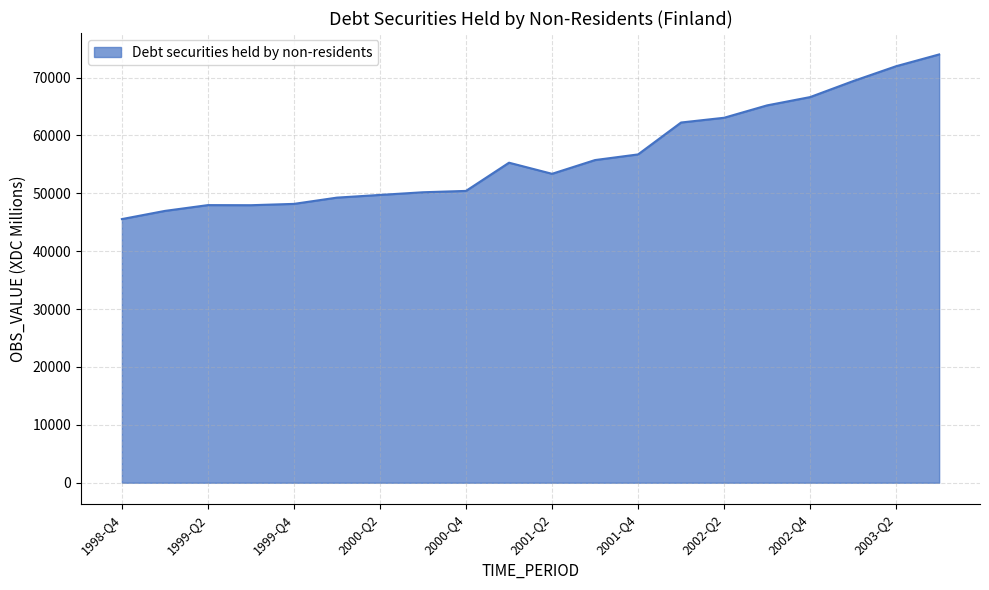

What is the maximum value shown in the chart?

73989